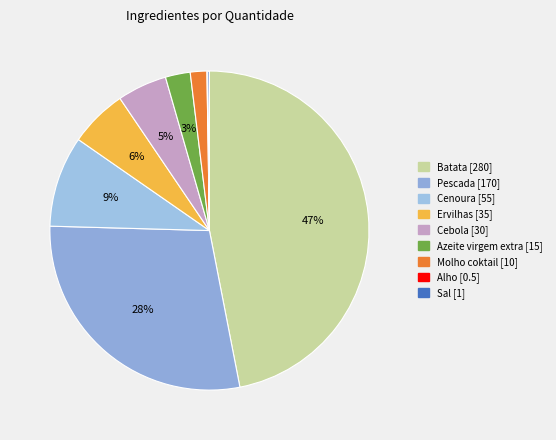

Count the number of slices in the pie.

9